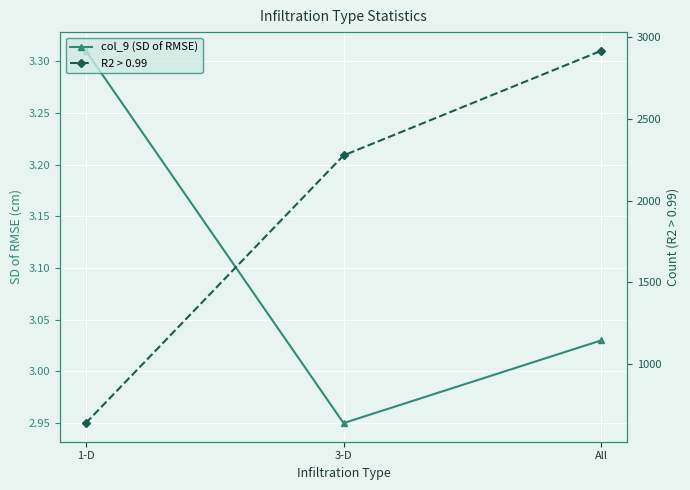

What is the total value across all series at All?

2919.0